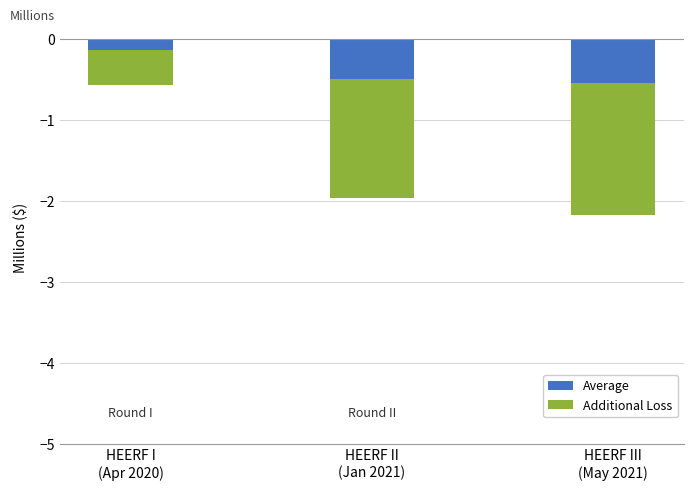

Which series changed the most between HEERF II
(Jan 2021) and HEERF III
(May 2021)?

Additional Loss